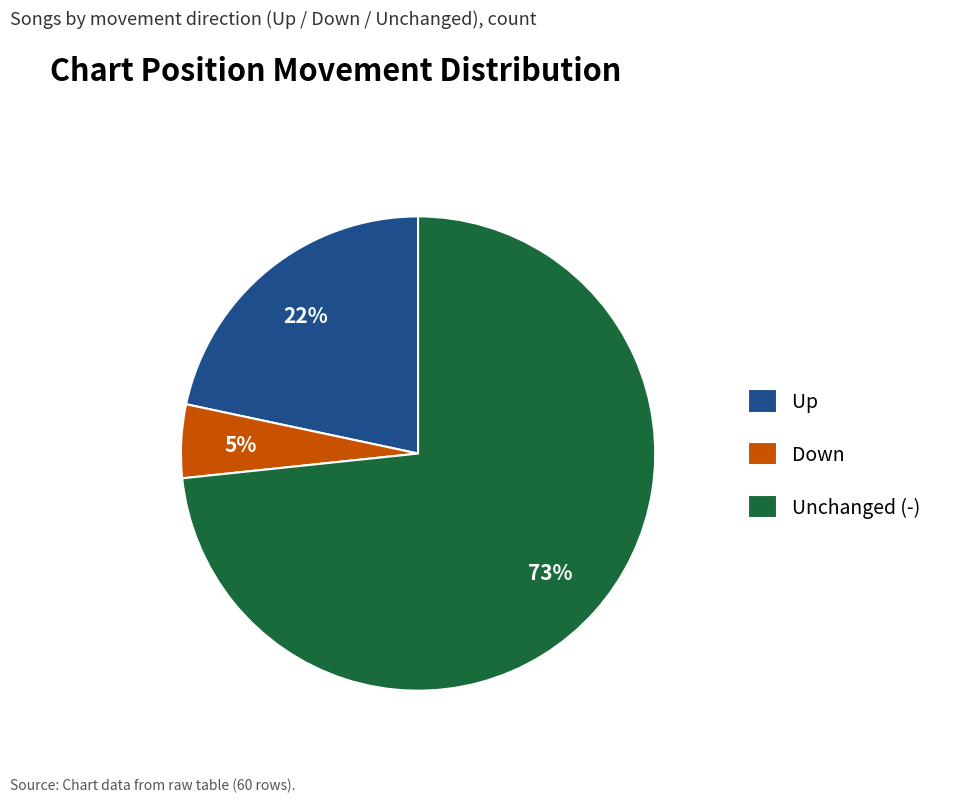

To the nearest percent, what is the difference between the largest and smallest slice percentages?

68%